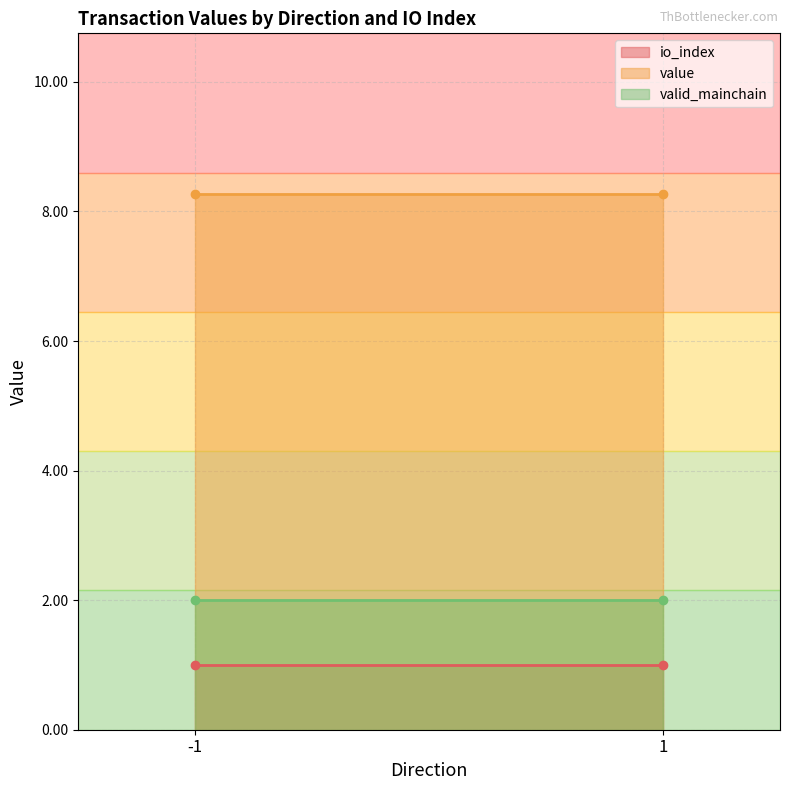

What is the total value across all series at -1?

11.3